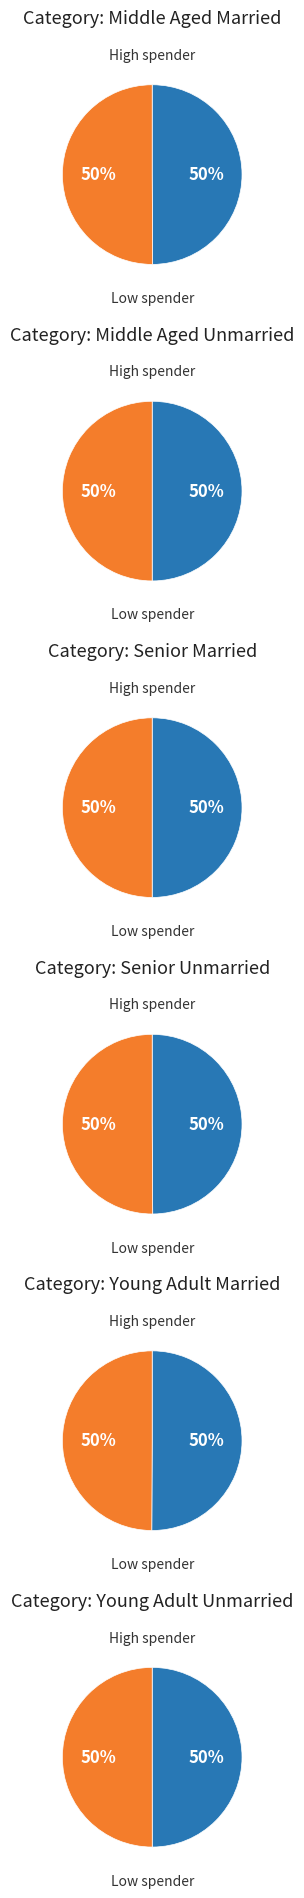

Is the sum of 5 and 0 greater than half?

No